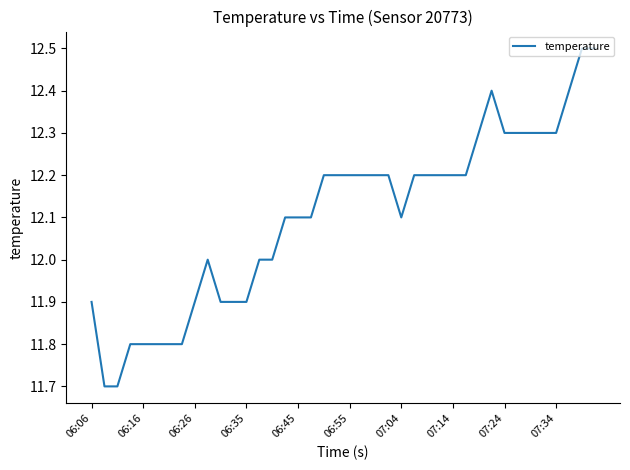

What is the minimum value shown in the chart?

11.7